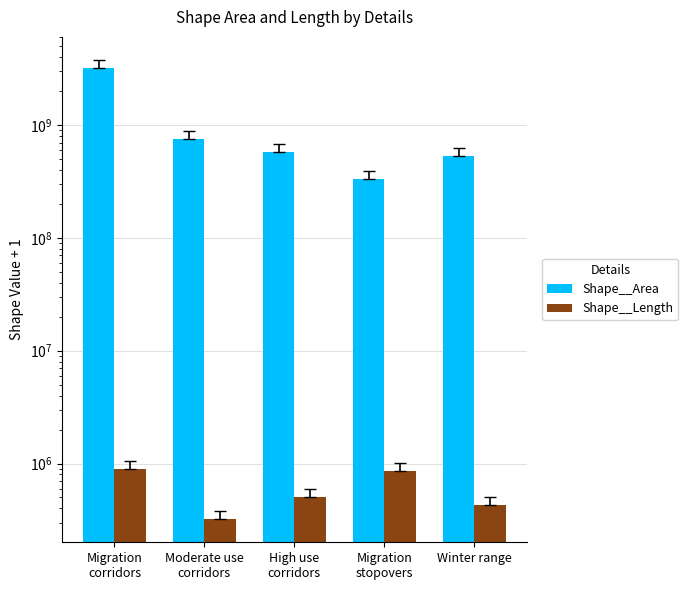

Does the chart contain any negative values?

No